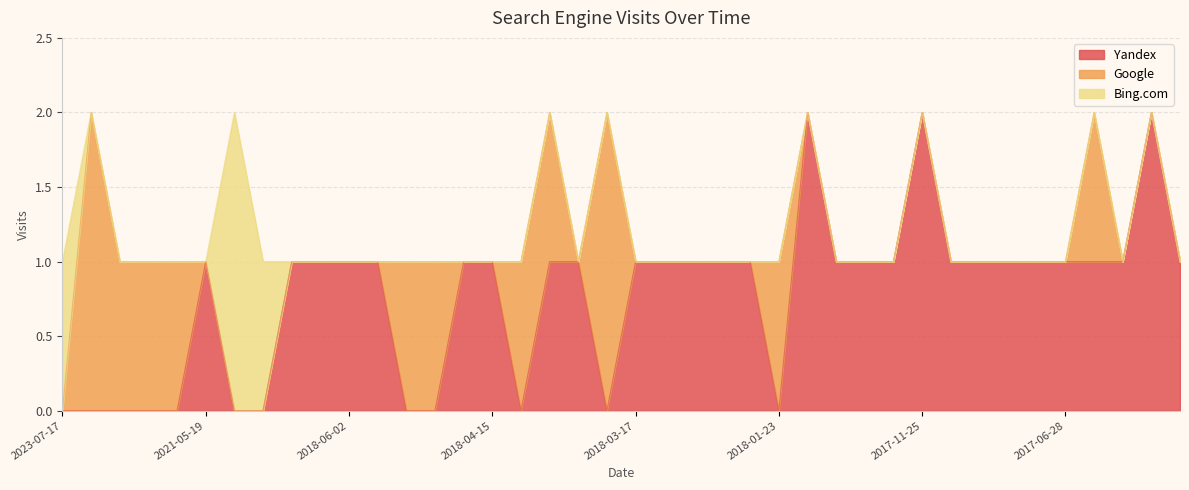

Where is the first local maximum for Yandex?

2021-05-19